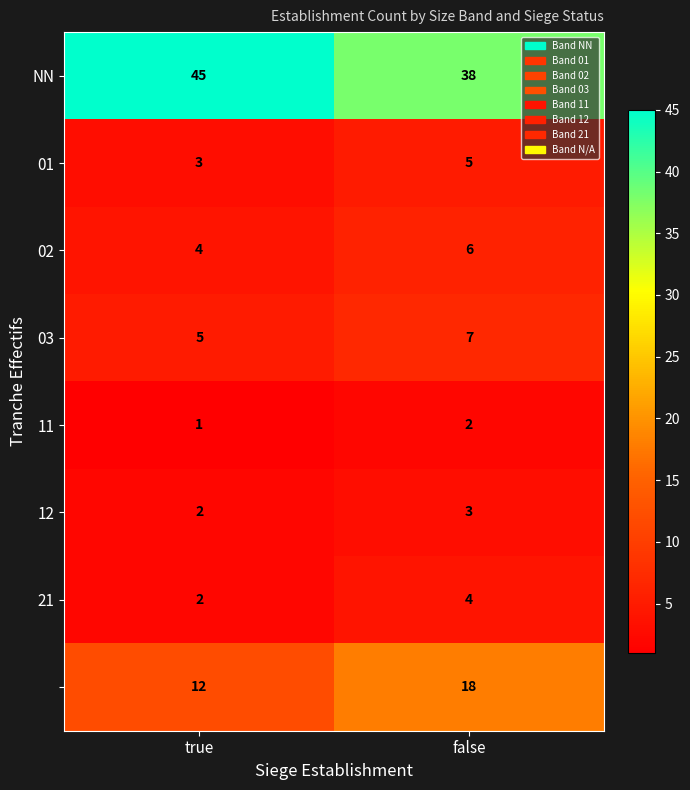

How many series are shown in this chart?

8